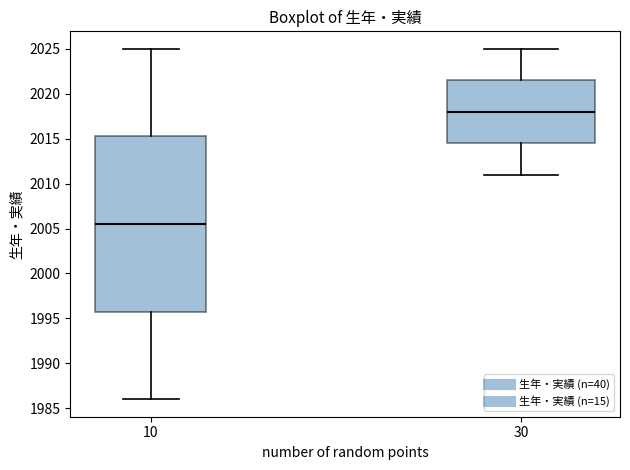

Reading left to right, read every box against the y-axis: the position of its median line, the range the box covers, and the ends of its whiskers. The values are not printed on the chart, so give them approximately, as read against the axis.

10: median 2005.5, box 1996.0 to 2015.5, whiskers 1986.0 to 2025.0
30: median 2018.0, box 2014.5 to 2021.5, whiskers 2011.0 to 2025.0